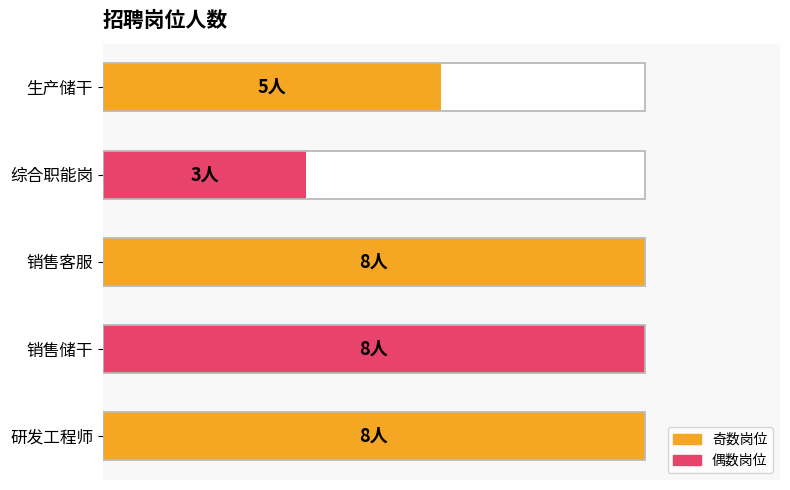

Reading left to right, transcribe all the data shown in this chart.

8	8	8	3	5